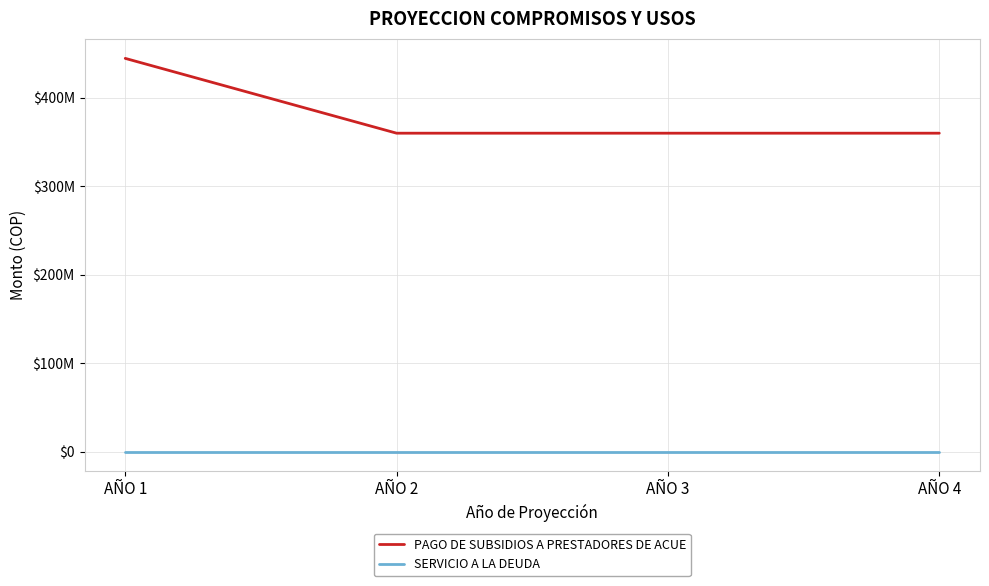

What is the sum of the PAGO DE SUBSIDIOS A PRESTADORES DE ACUE values at AÑO 1 and AÑO 2?

804586592